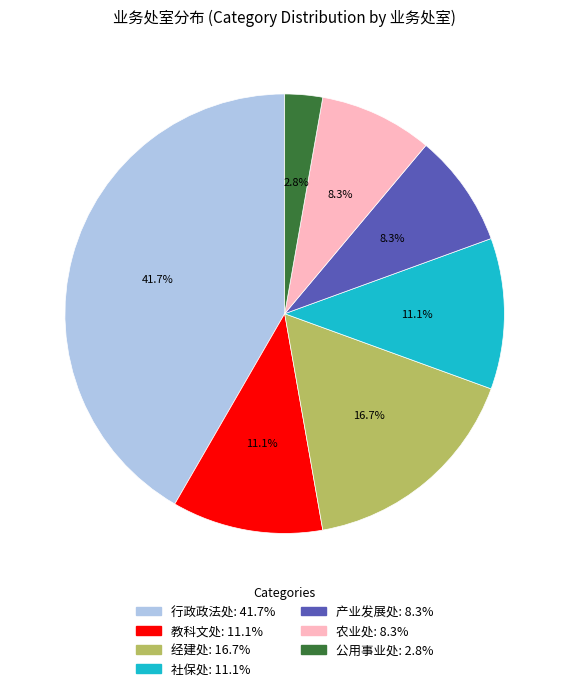

What is the ratio of the value at 社保处 to the value at 公用事业处?

4.0